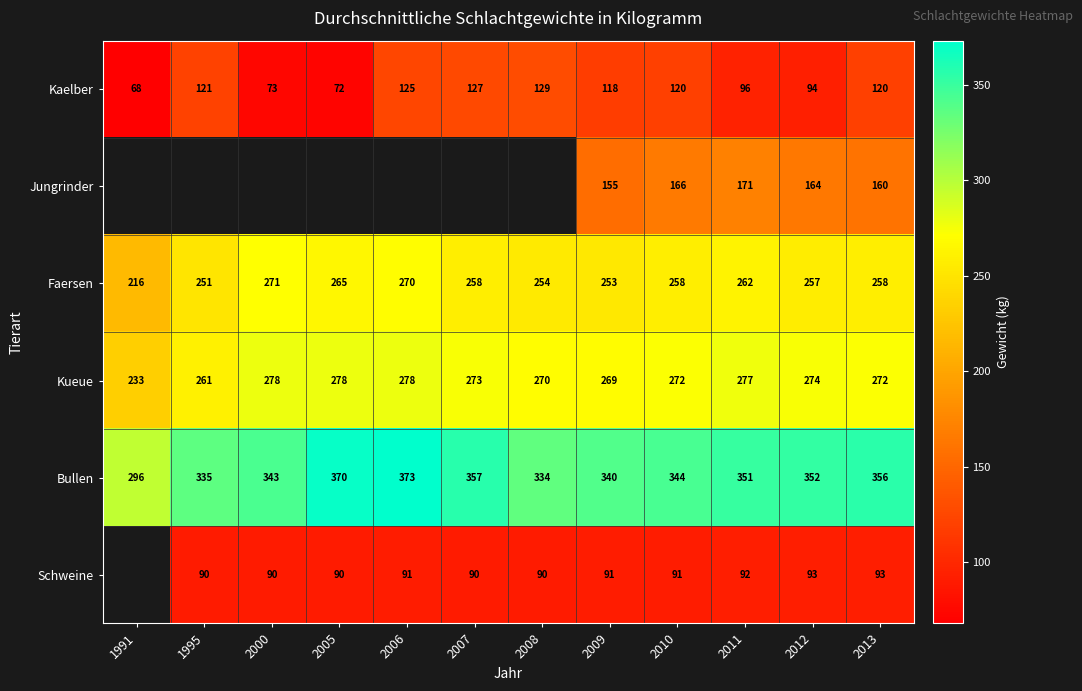

At which label is Kaelber closest to 98?

2011